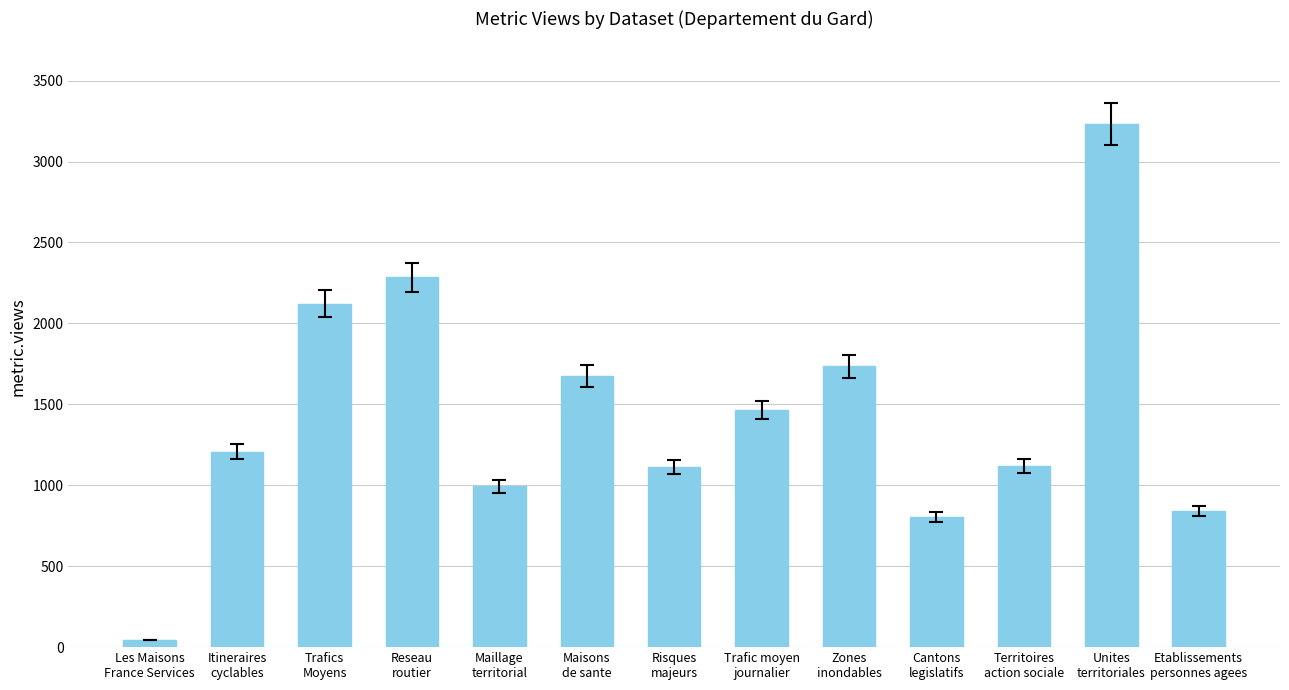

What is the value of the 3rd bar from the left?

2123